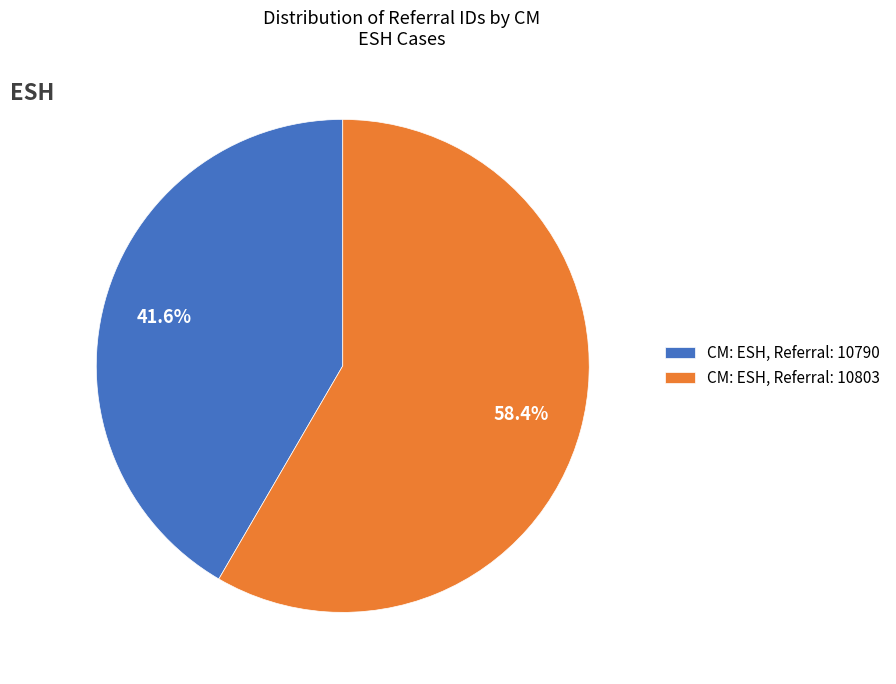

To the nearest percent, what is the average slice percentage?

50%